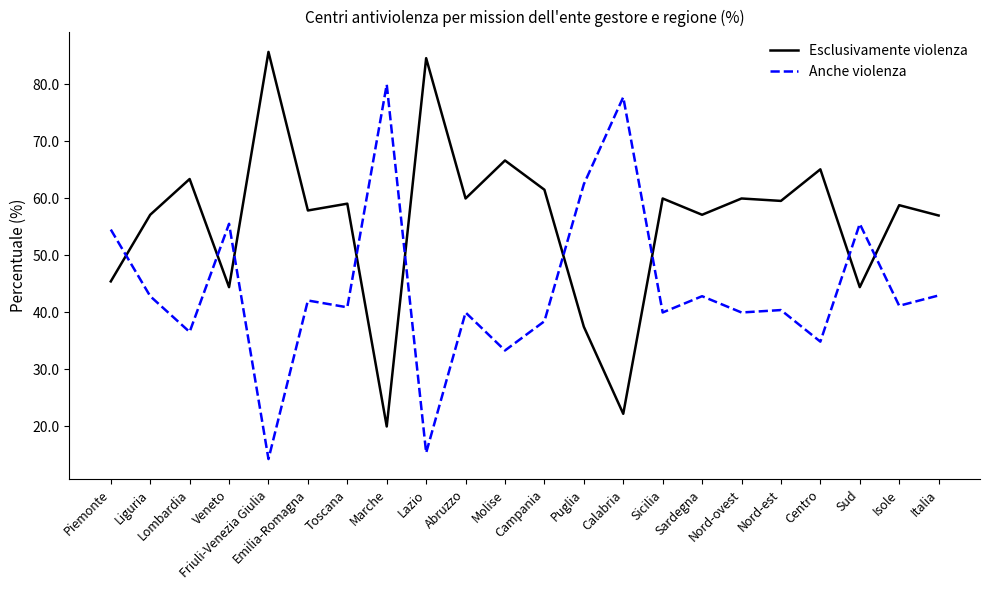

Is this an area chart (filled region under the line)?

No